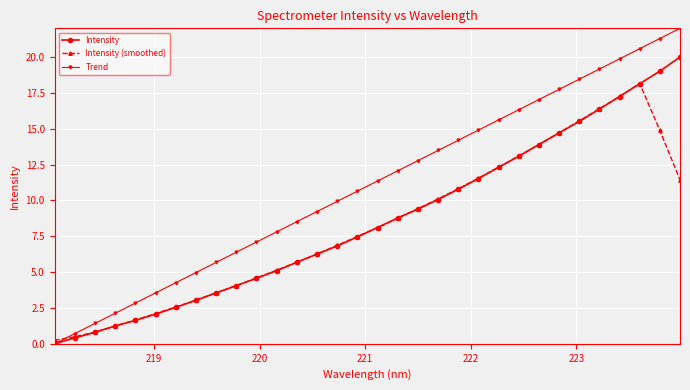

What is the sum of all Trend values?

352.0